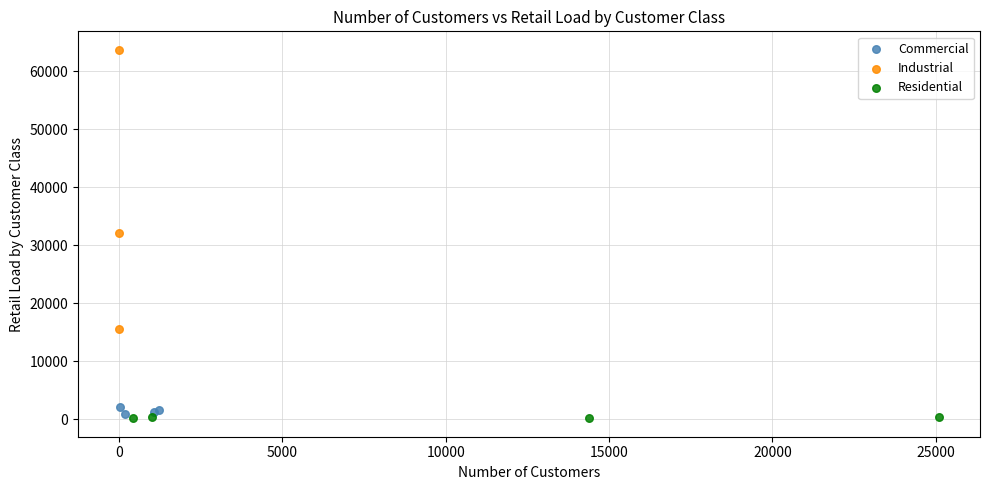

Which series reaches the maximum Y coordinate?

Industrial